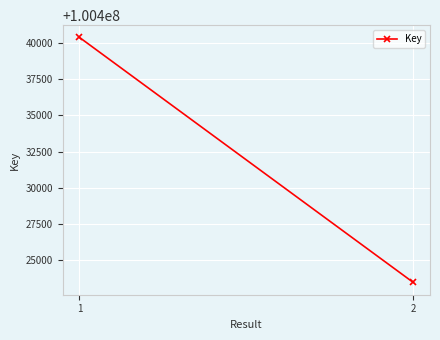

What is the average value?

100431922